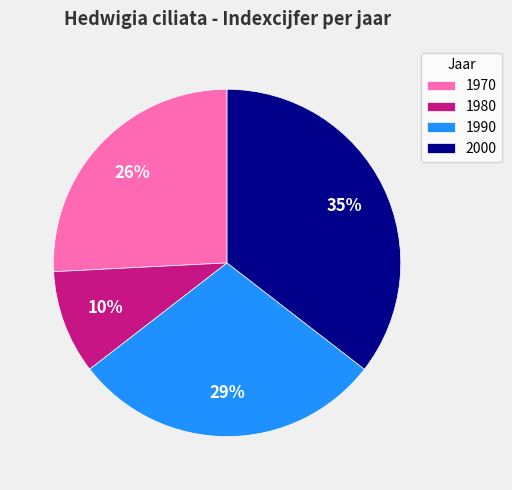

To the nearest percent, what is the average slice percentage?

25%